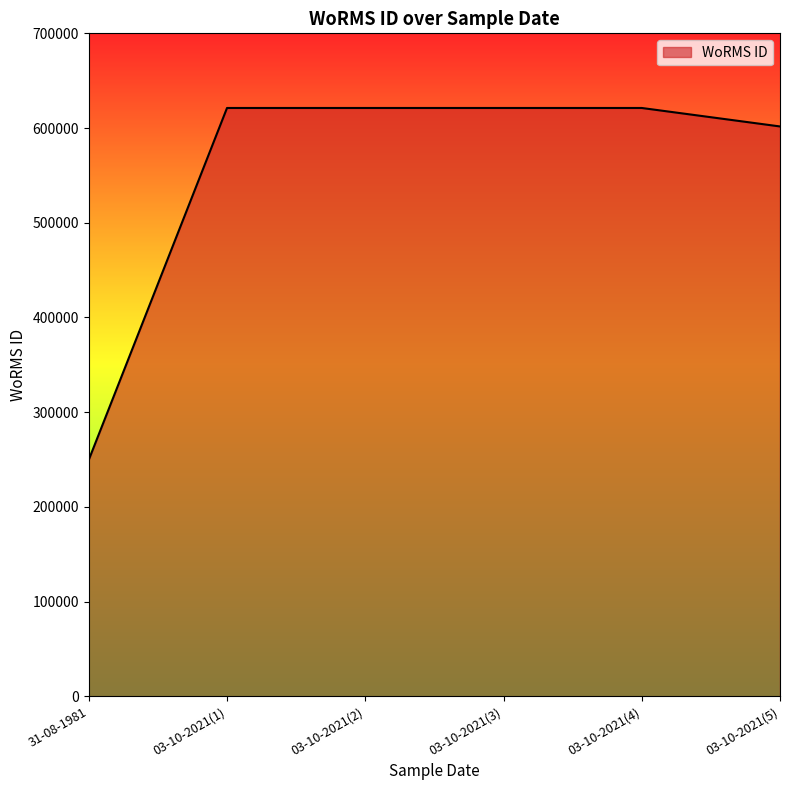

Reading left to right, transcribe all the data shown in this chart.

249711	621192	621192	621192	621192	601687